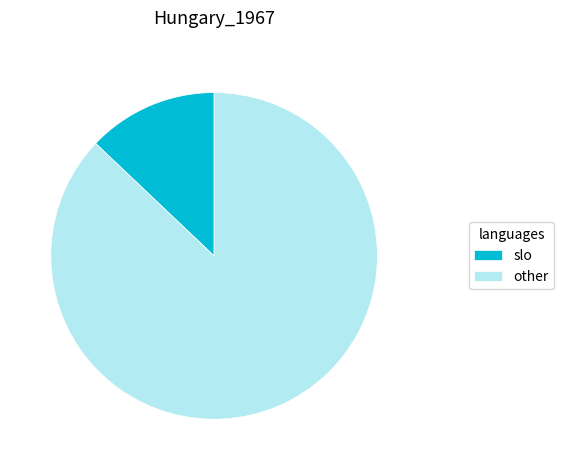

Which has a higher value, other or slo?

other